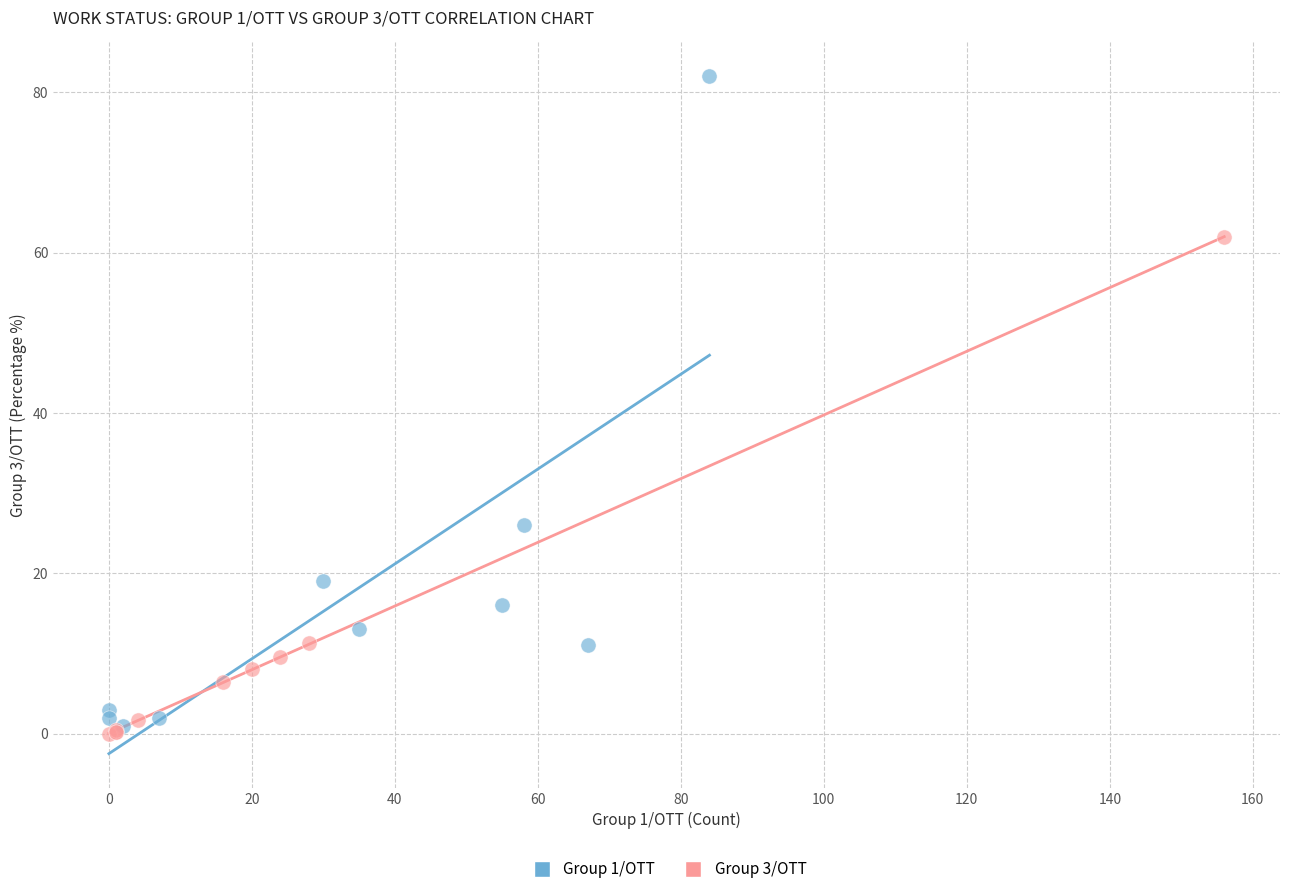

Which series contains the highest Y value?

Group 1/OTT